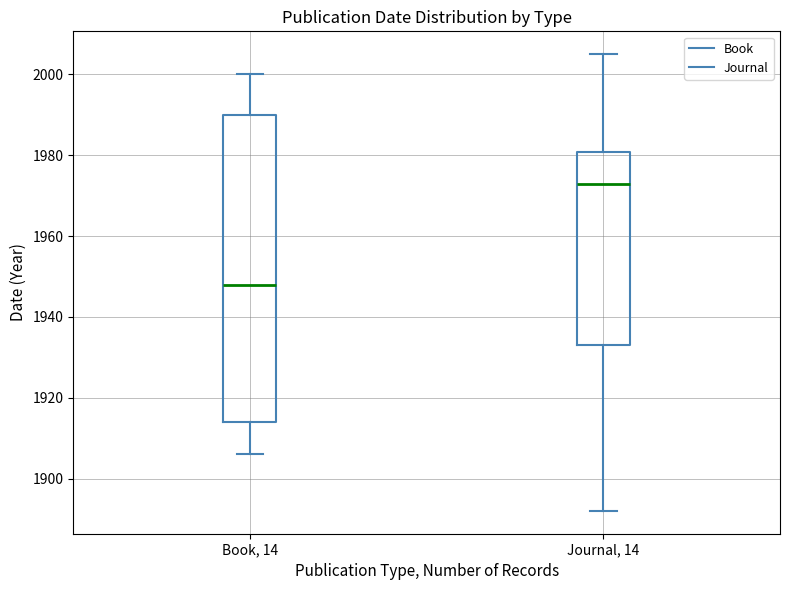

Which box's median line is the highest?

Journal, 14